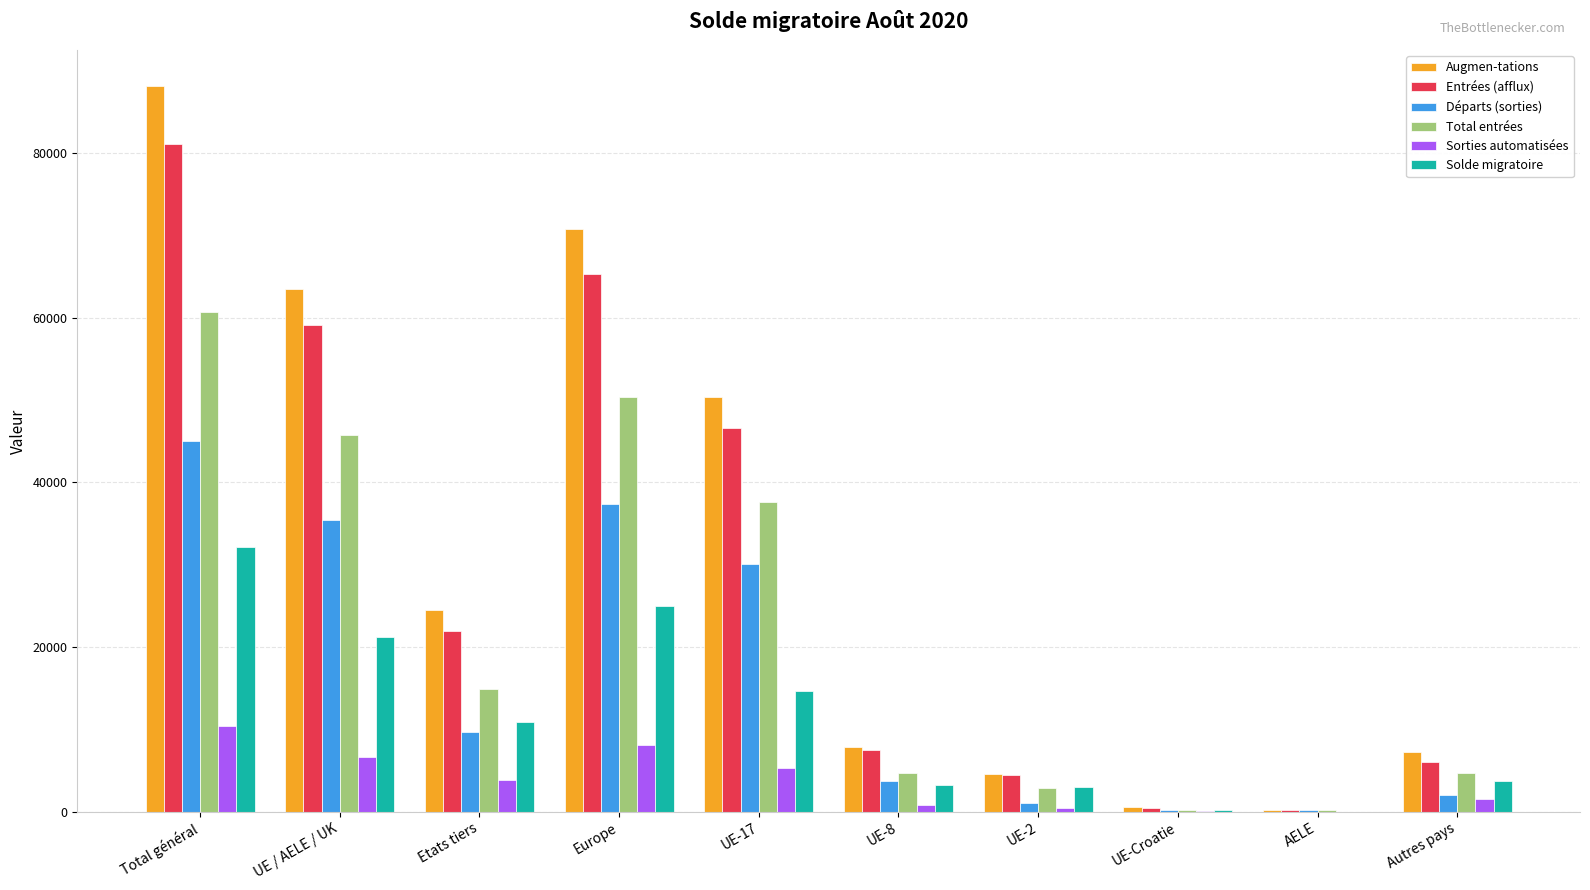

Is it true that Départs (sorties) equals 35397 at UE / AELE / UK?

True